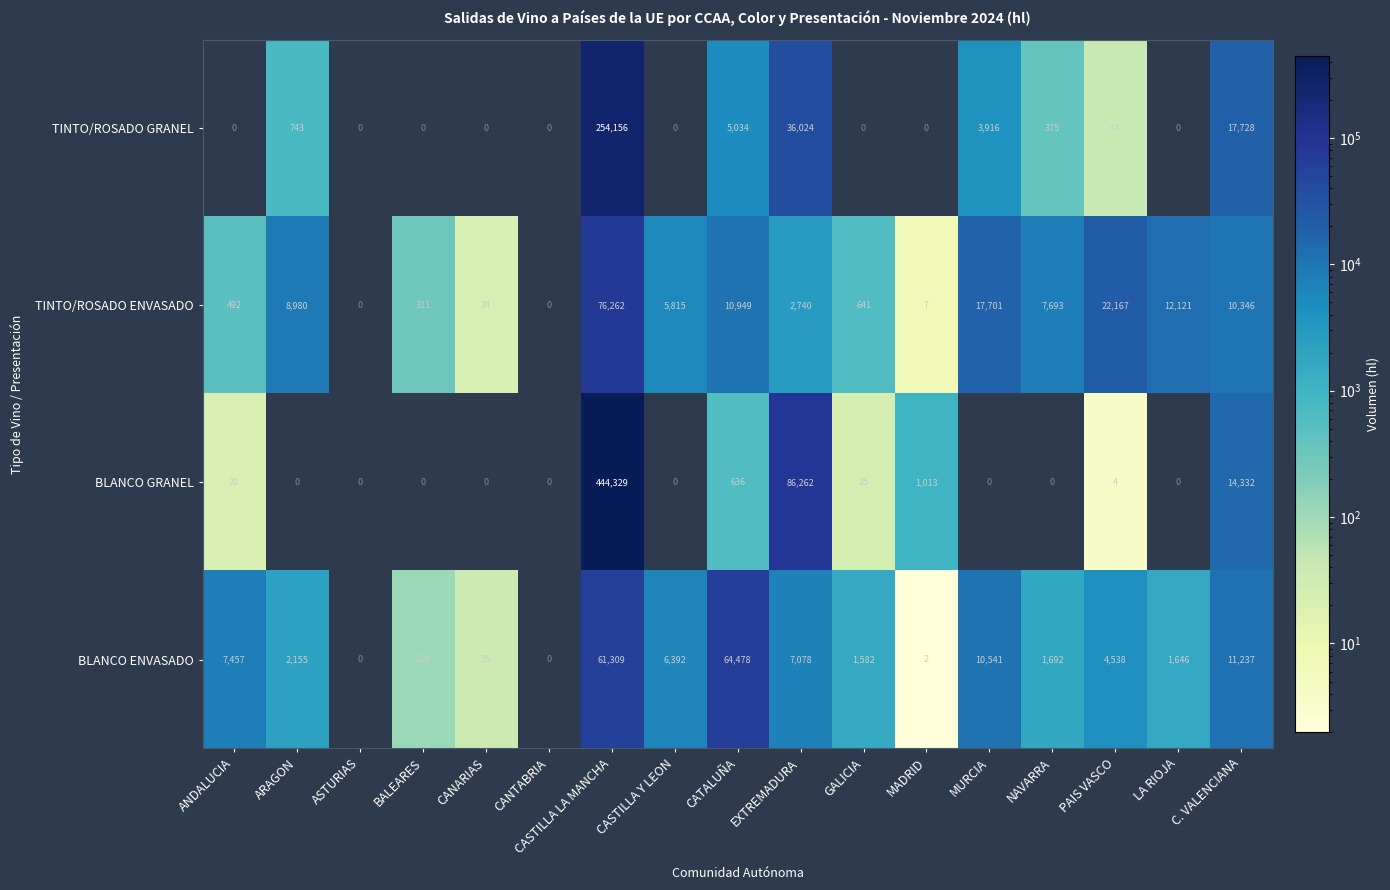

Is it true that TINTO/ROSADO GRANEL equals 5258 at MURCIA?

False